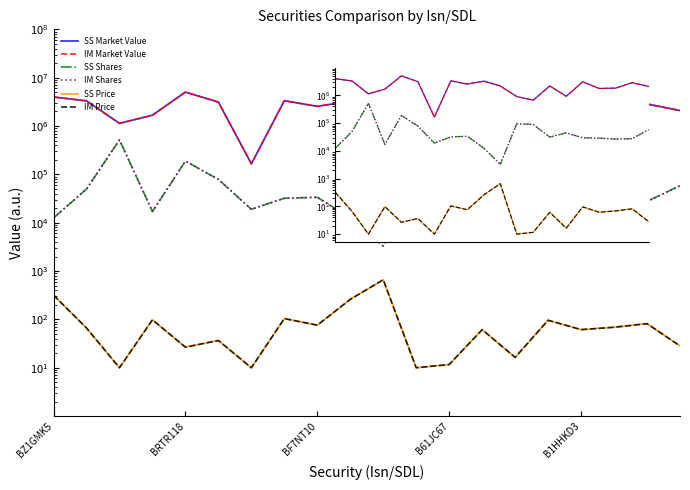

What is the difference between the maximum and second lowest values in the SS Price series?

650.5